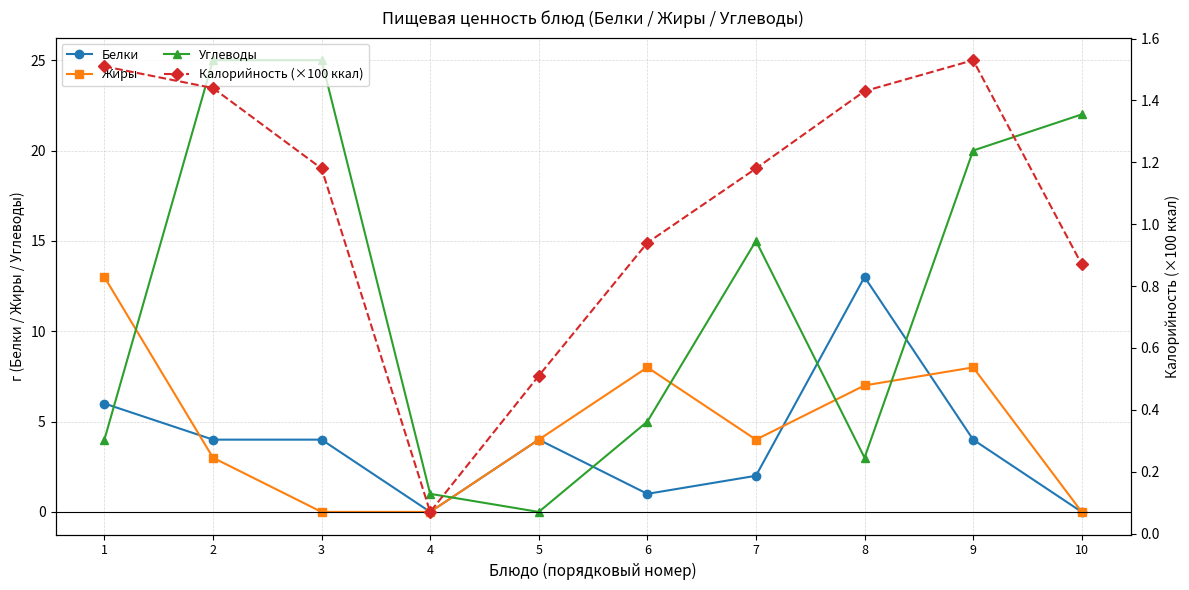

At which category is the sum across all series the highest?

9